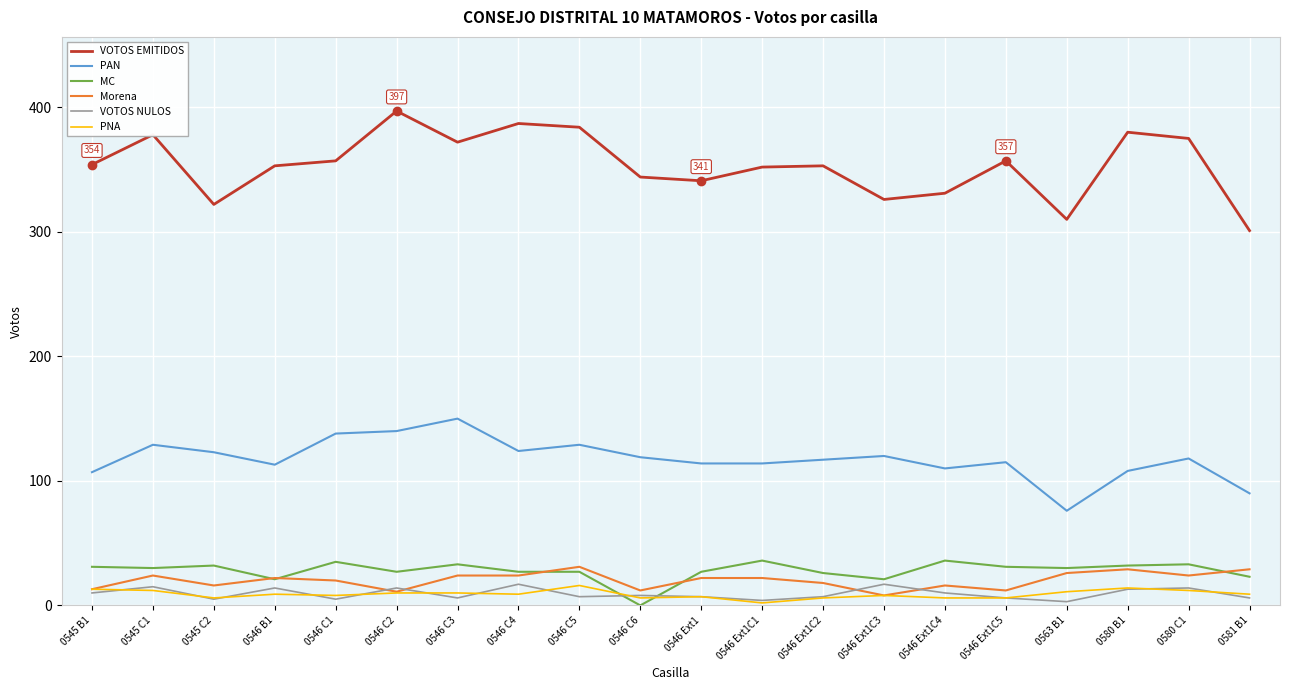

Where is the first local minimum for VOTOS NULOS?

0545 C2